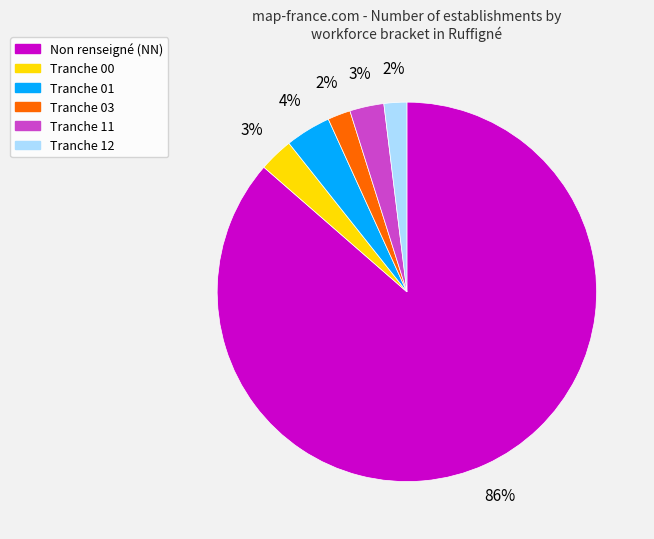

Is the sum of Tranche 01 and Non renseigné (NN) greater than half?

Yes